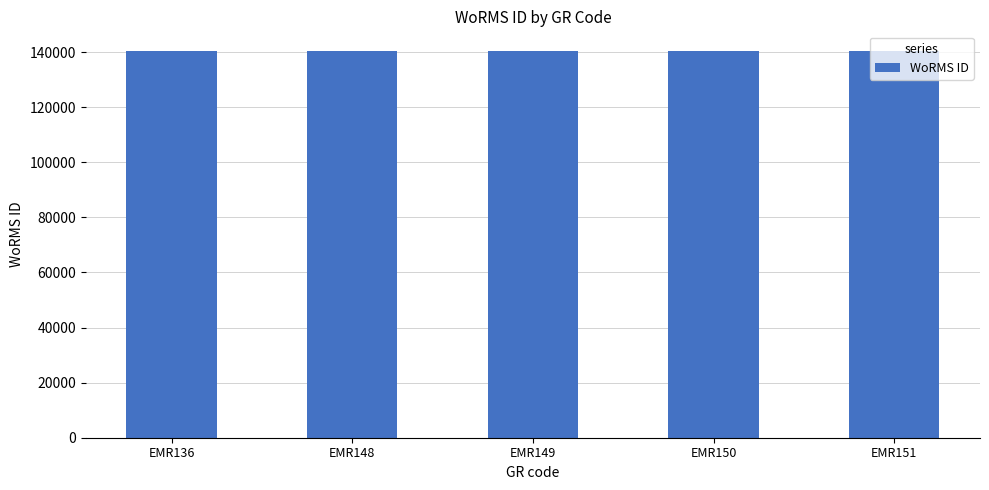

What is the change in value from EMR149 to EMR150?

+1